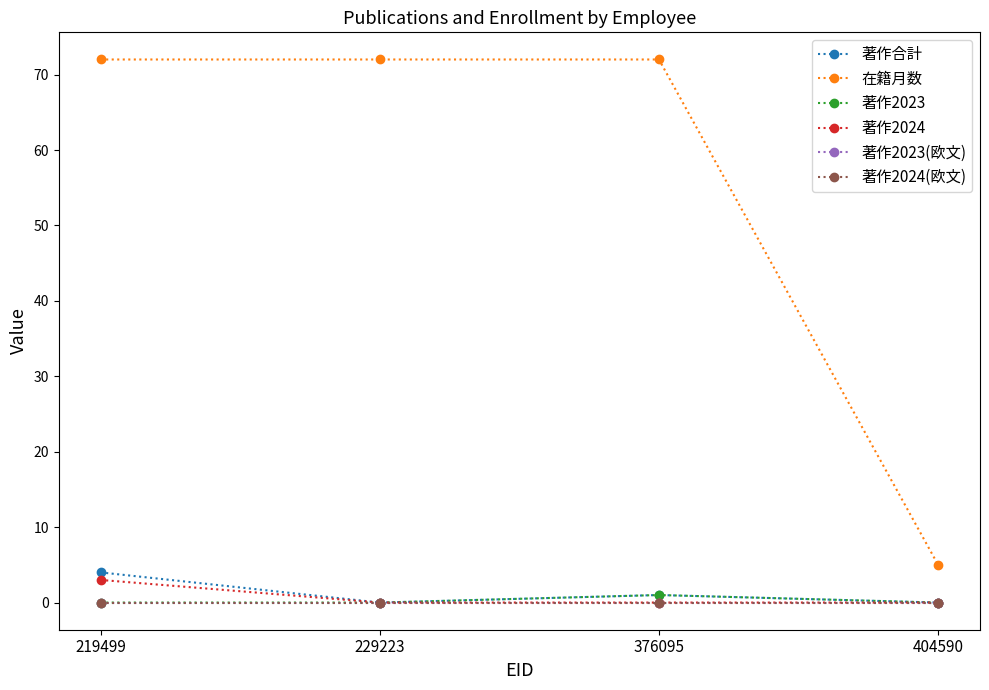

What value does the 著作2024 series have at 219499?

3